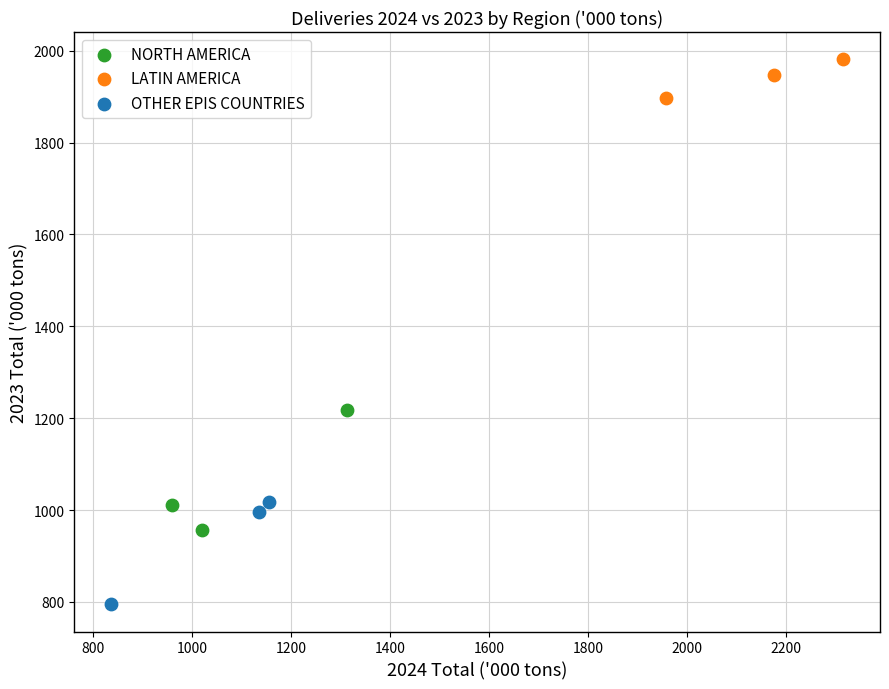

Which series contains the highest Y value?

LATIN AMERICA